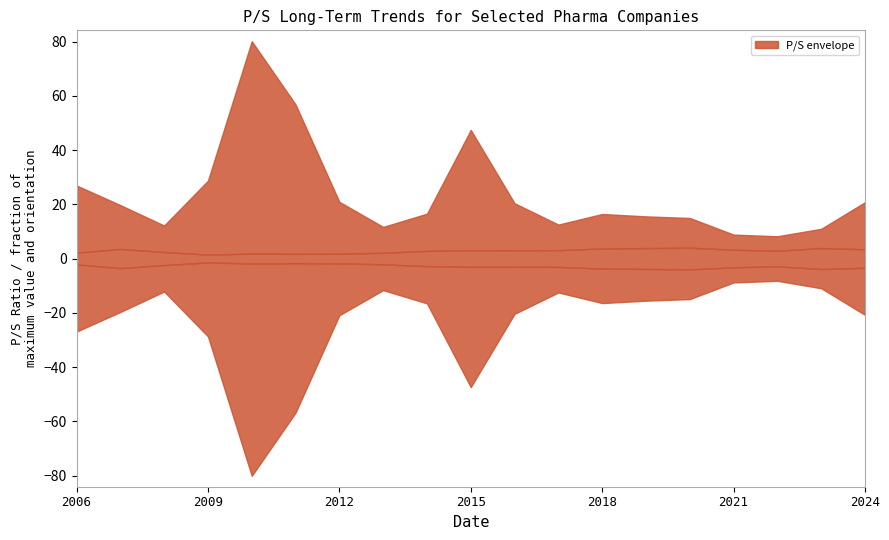

Does the chart display data point markers on the line(s)?

No